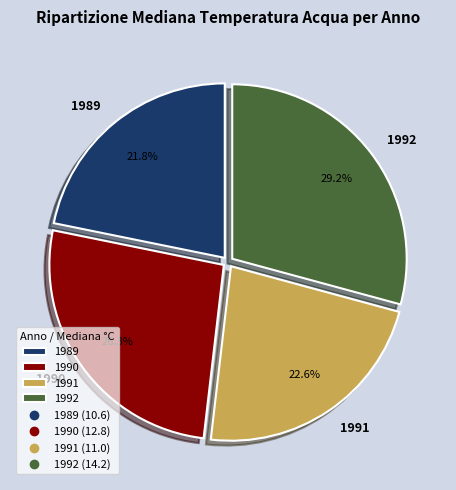

To the nearest percent, what percentage of the pie is 1989?

22%